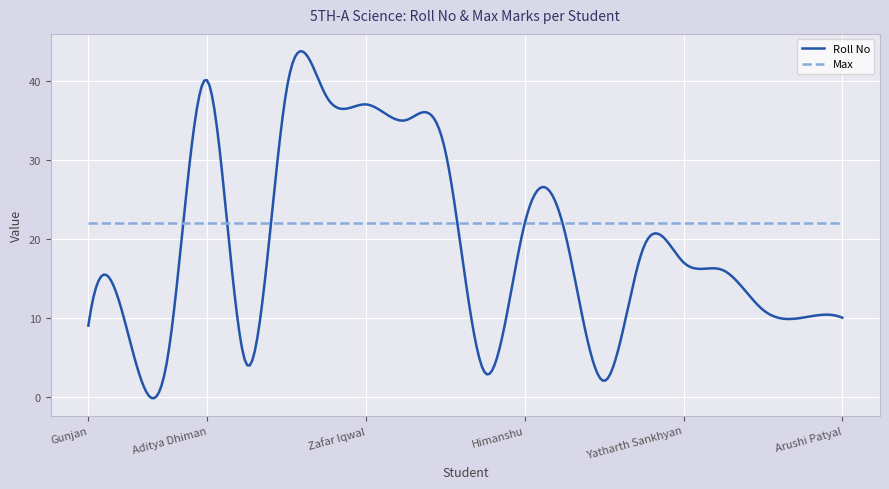

What is the minimum value for Max?

22.0